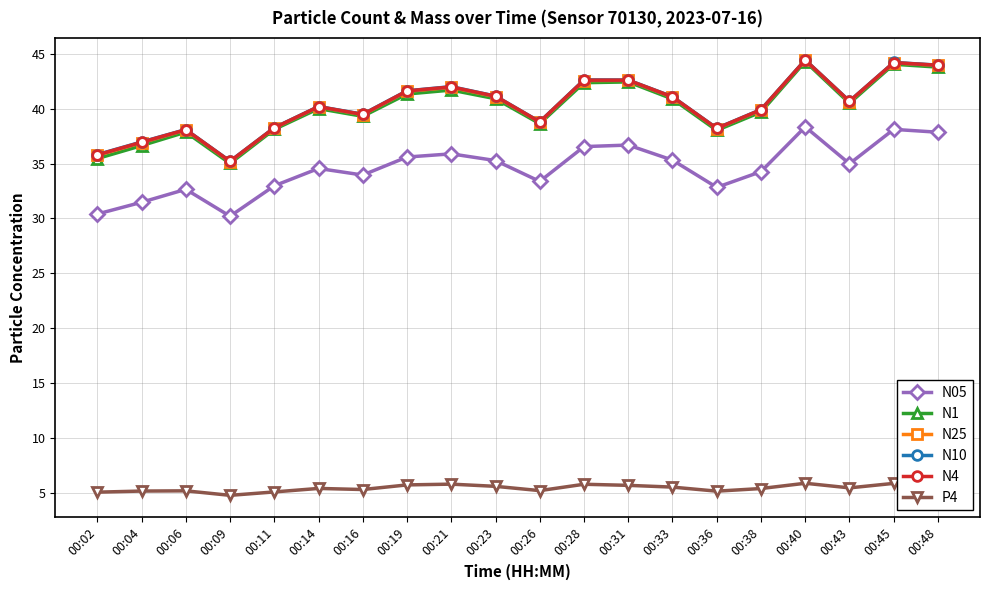

Is the value of N25 at 00:43 greater than the value of N10 at 00:06?

Yes